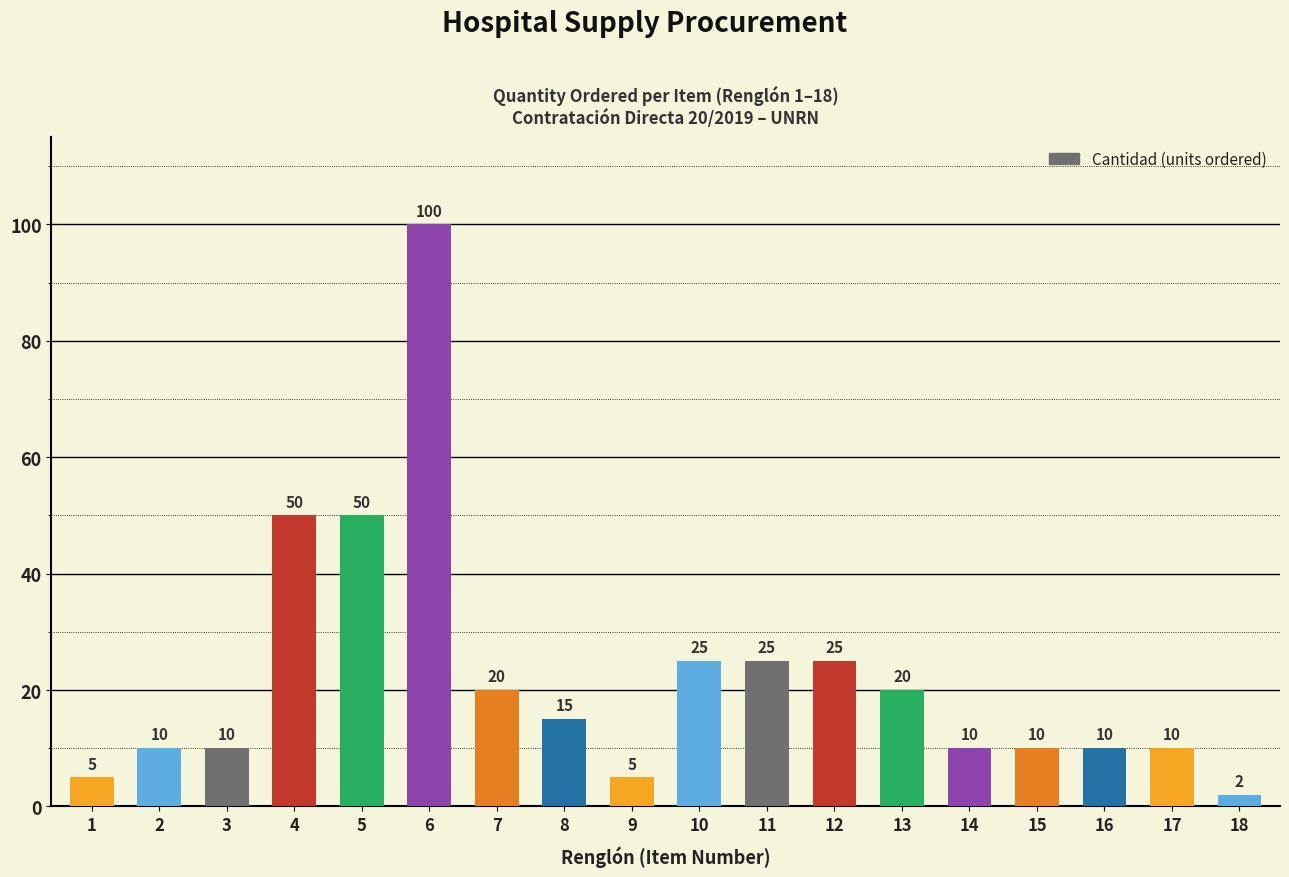

What is the change in value from 1 to 5?

+45